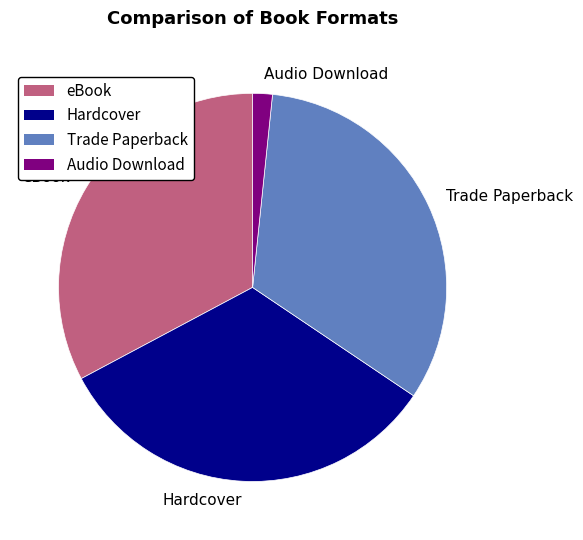

True or false: Hardcover accounts for 27% of the total.

False